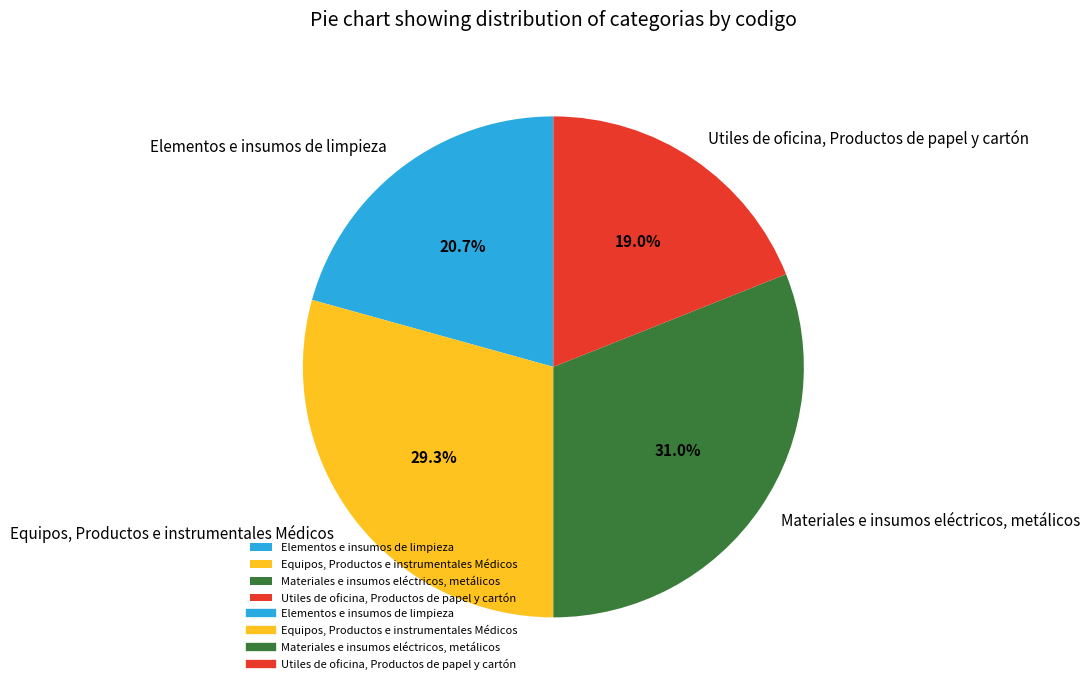

Count the number of slices in the pie.

4